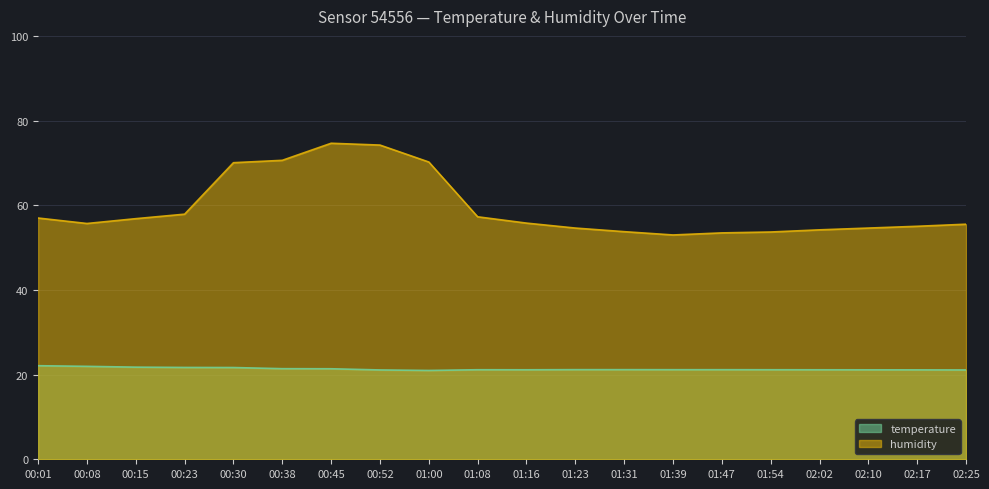

Which series has the largest total across all categories?

humidity